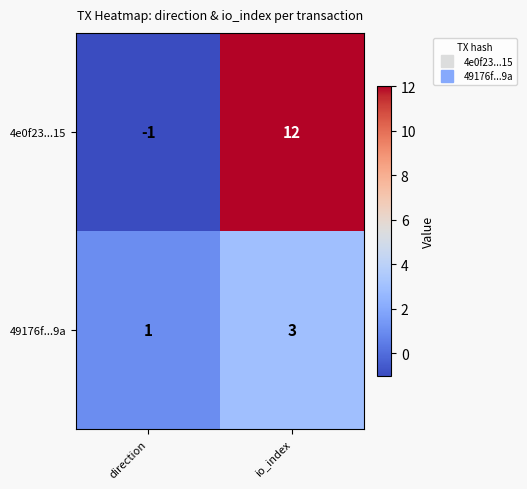

How many distinct data groups are displayed?

2